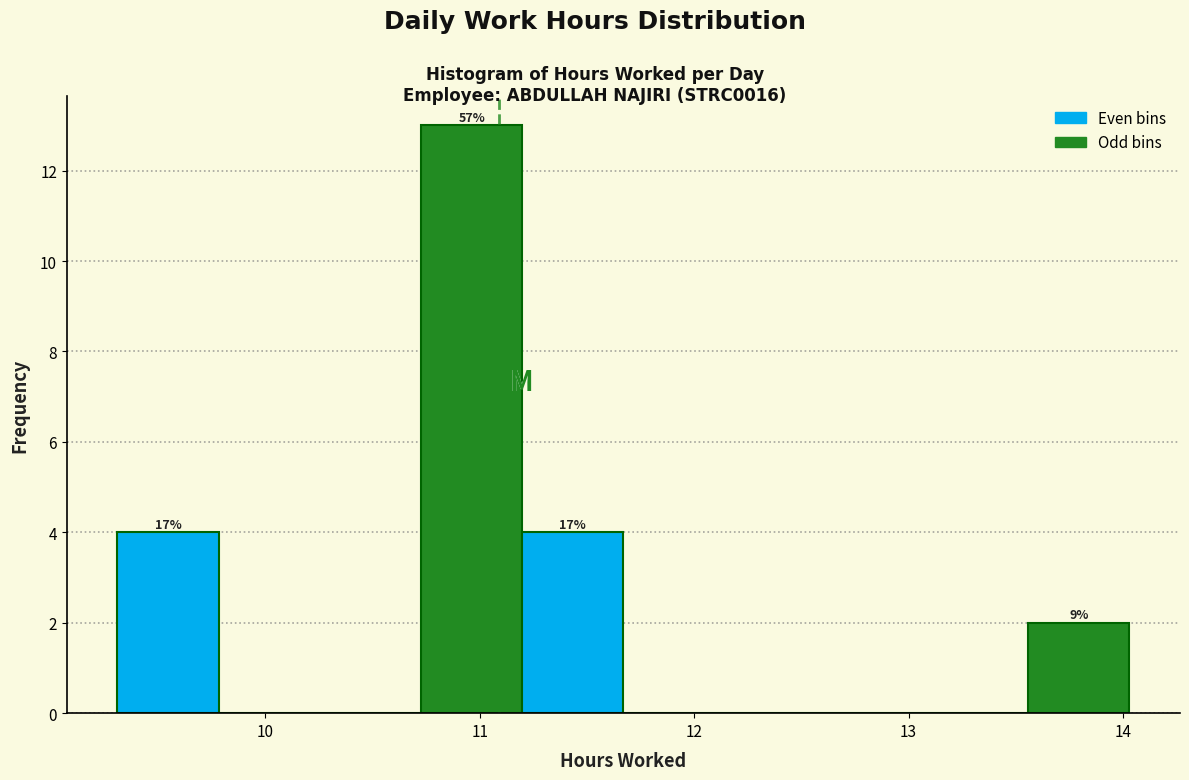

Which range on the x-axis has the tallest bar?

10.7 to 11.2